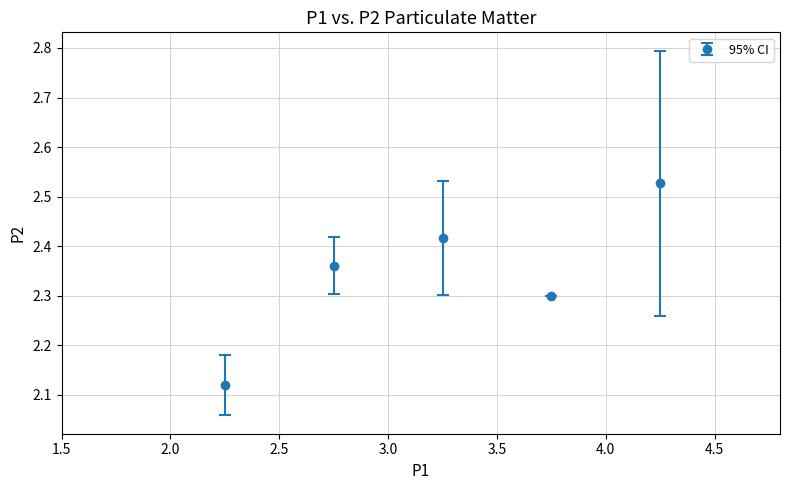

How many interior local peaks (higher than both neighbors) does the data have?

1